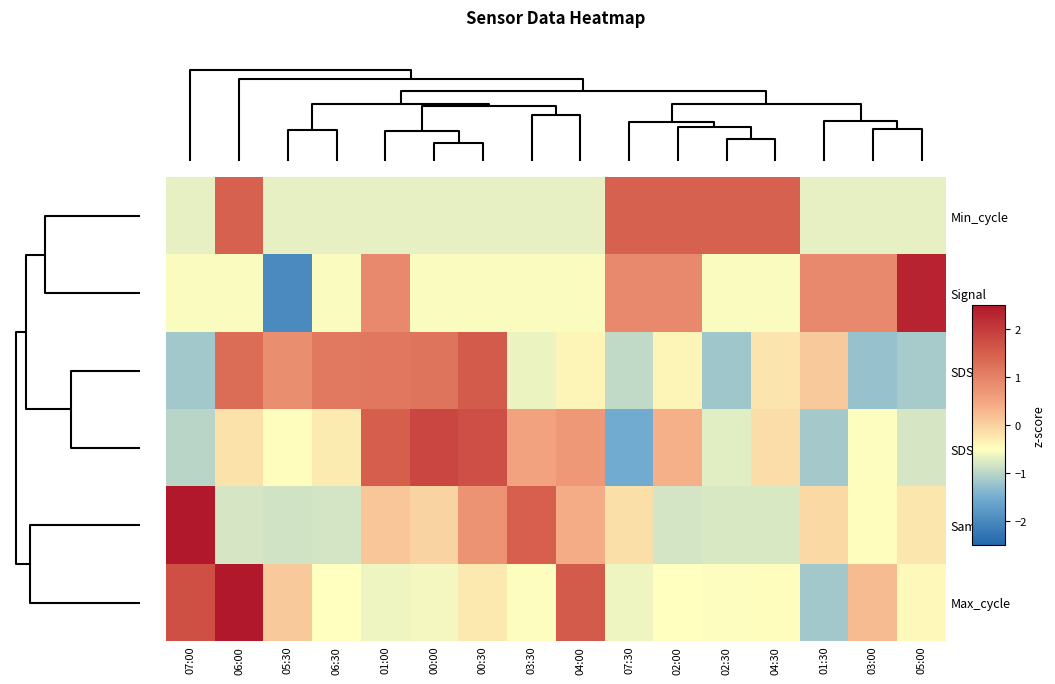

Rank the series by their maximum value, from highest to lowest.

Samples, Max_cycle, Signal, SDS_P2, SDS_P1, Min_cycle